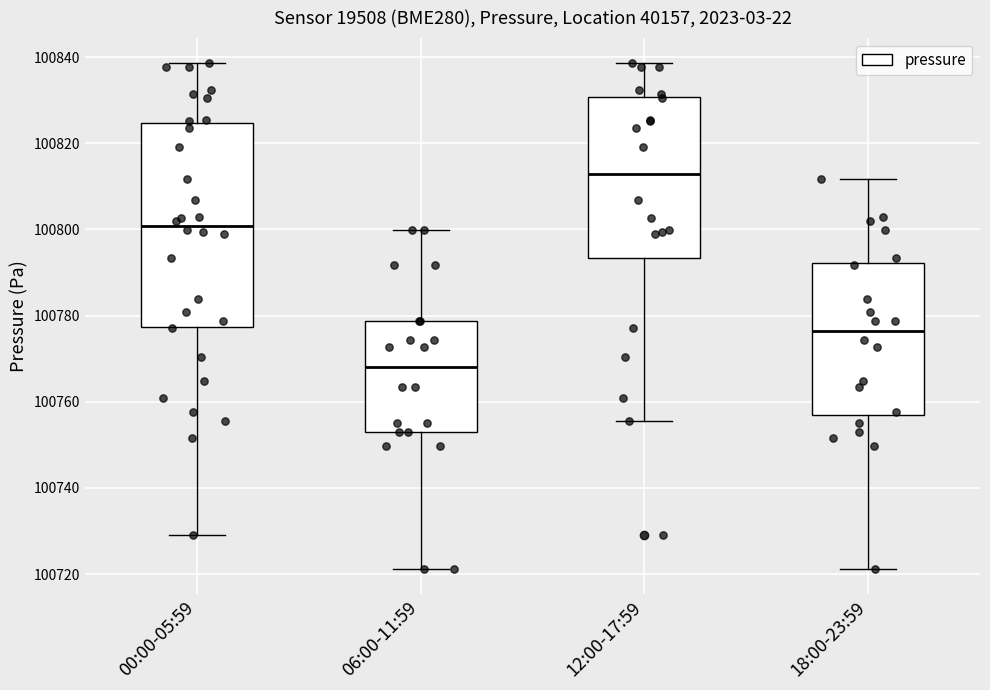

Where does the upper whisker of the box for 06:00-11:59 end on the y-axis? The values are not printed on the chart, so give them approximately, as read against the axis.

100800